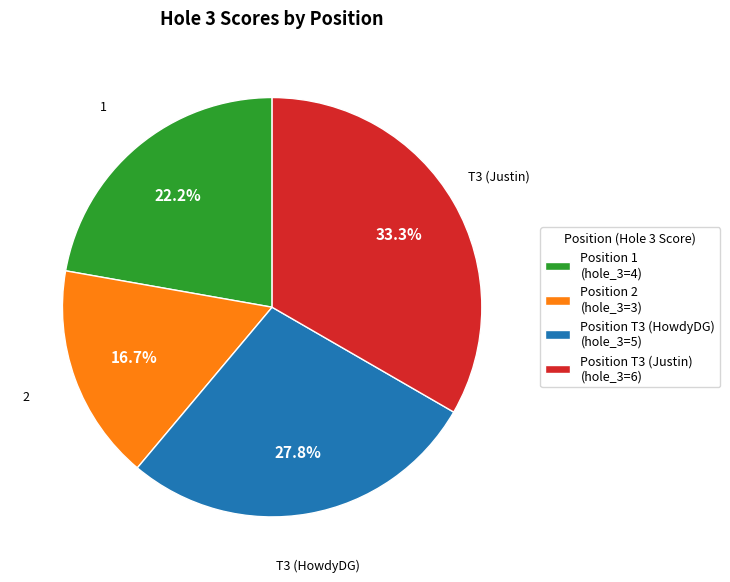

Combined, what portion of the pie is Position 2 (hole_3=3) and Position T3 (Justin) (hole_3=6)?

50.0%